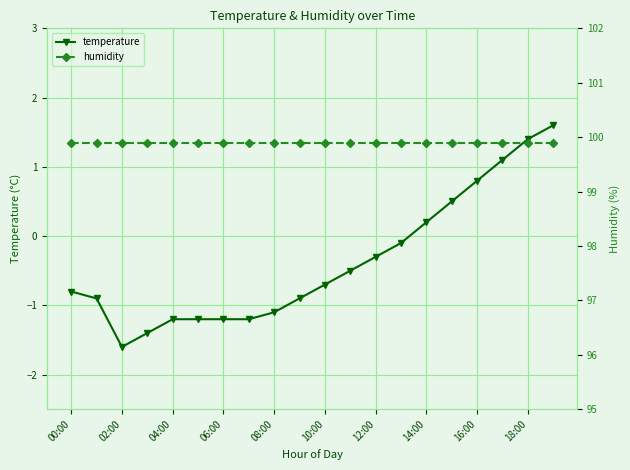

At which label is temperature closest to 0?

13